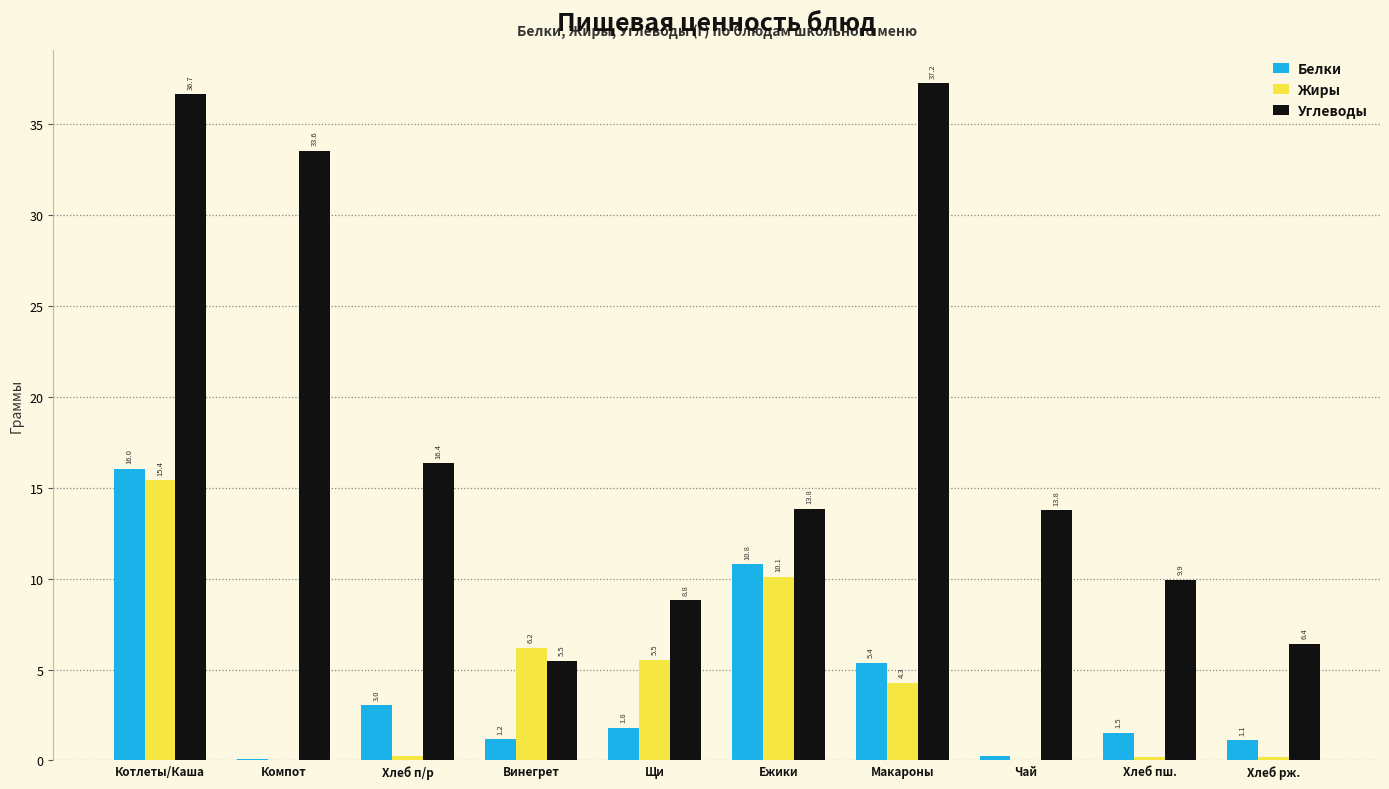

Between Винегрет and Хлеб пш., which series saw the biggest shift?

Жиры